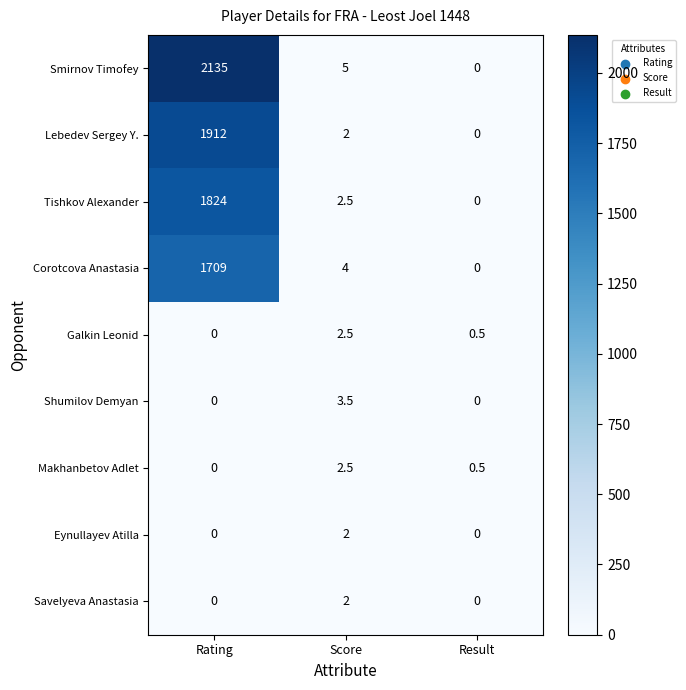

How many positive values does the Galkin Leonid series have?

2